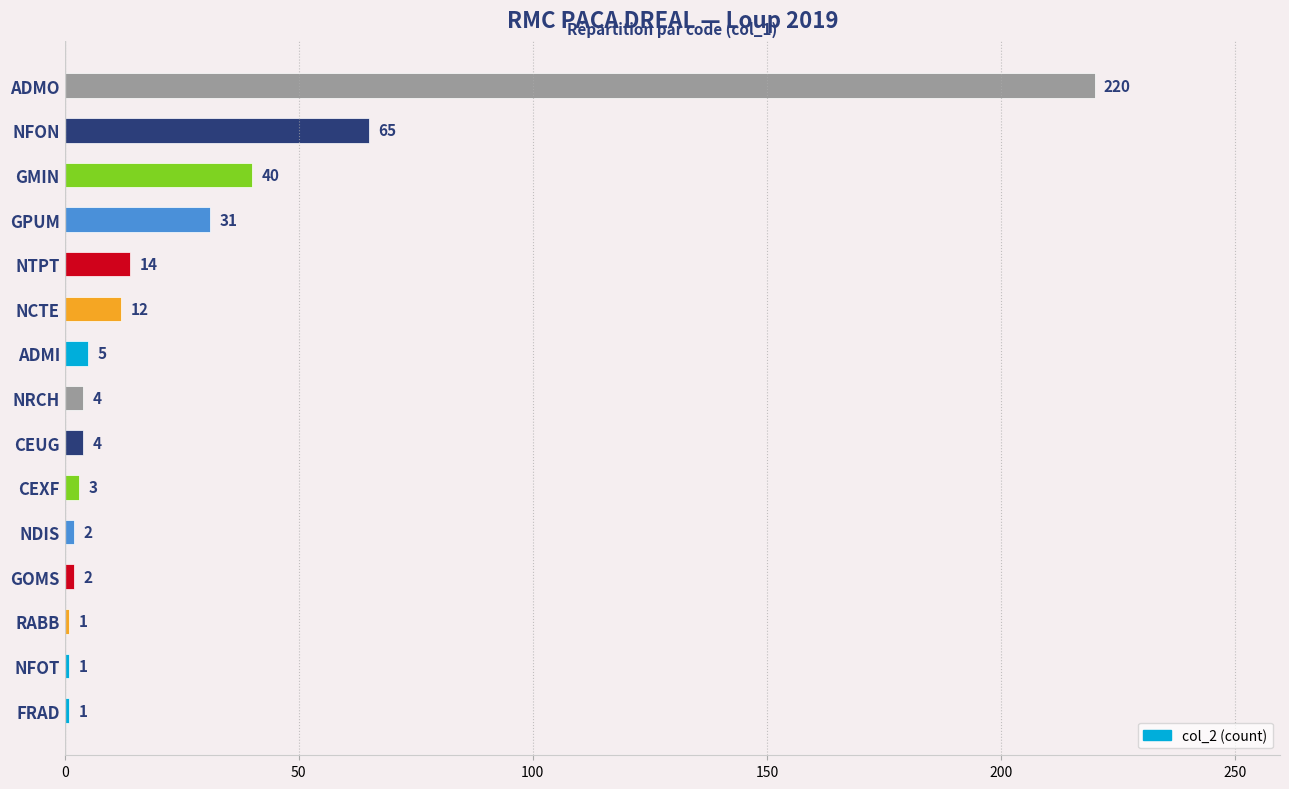

What is the difference between the maximum and minimum values?

219